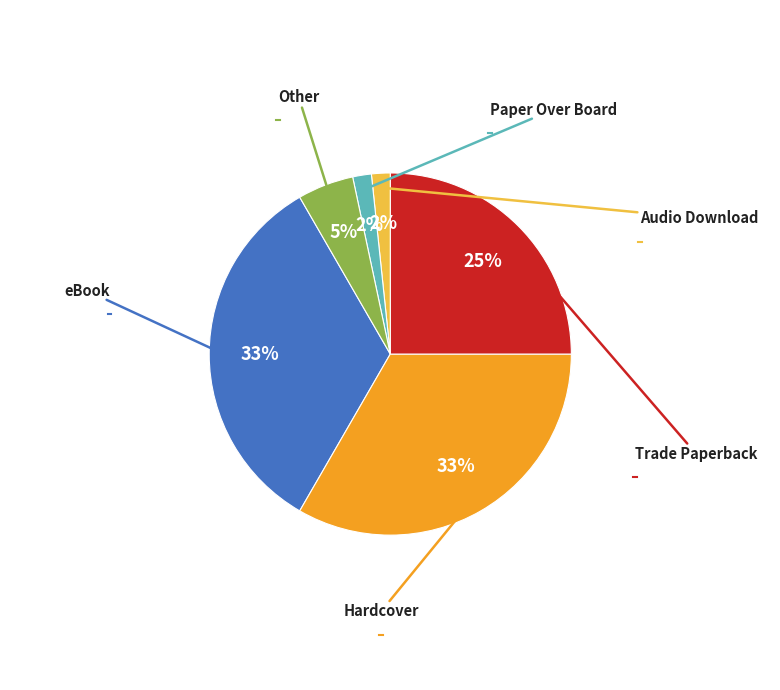

Does any single category account for the majority?

No